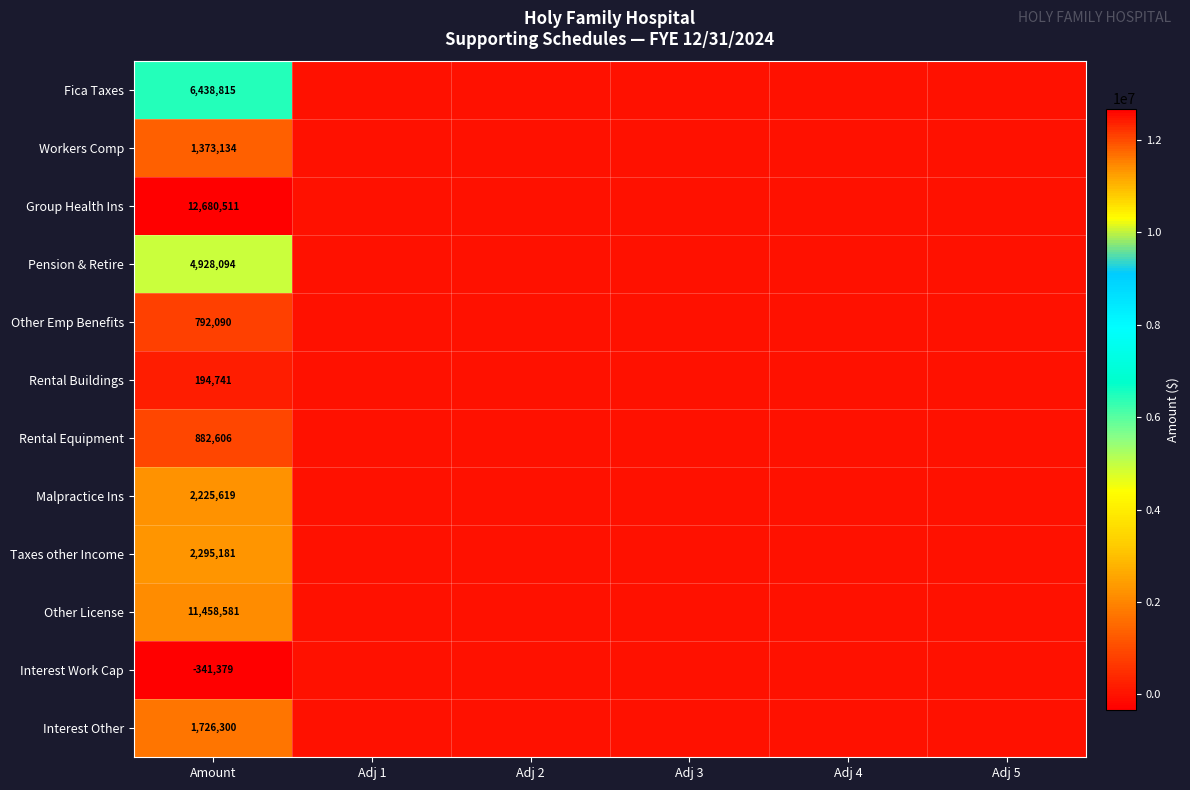

Is it true that Pension & Retire equals 4928094 at Amount?

True